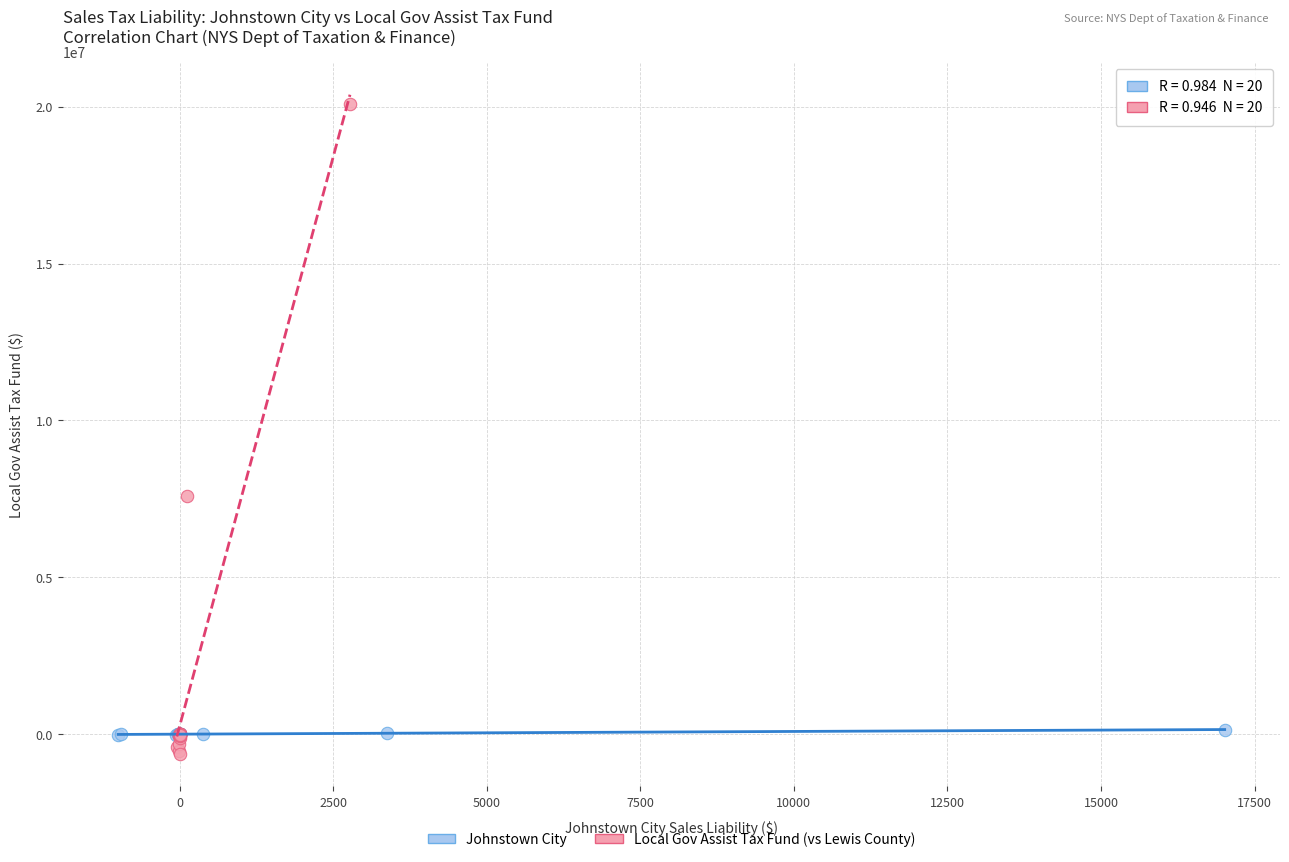

Which series reaches the maximum Y coordinate?

Local Gov Assist Tax Fund (vs Lewis County)